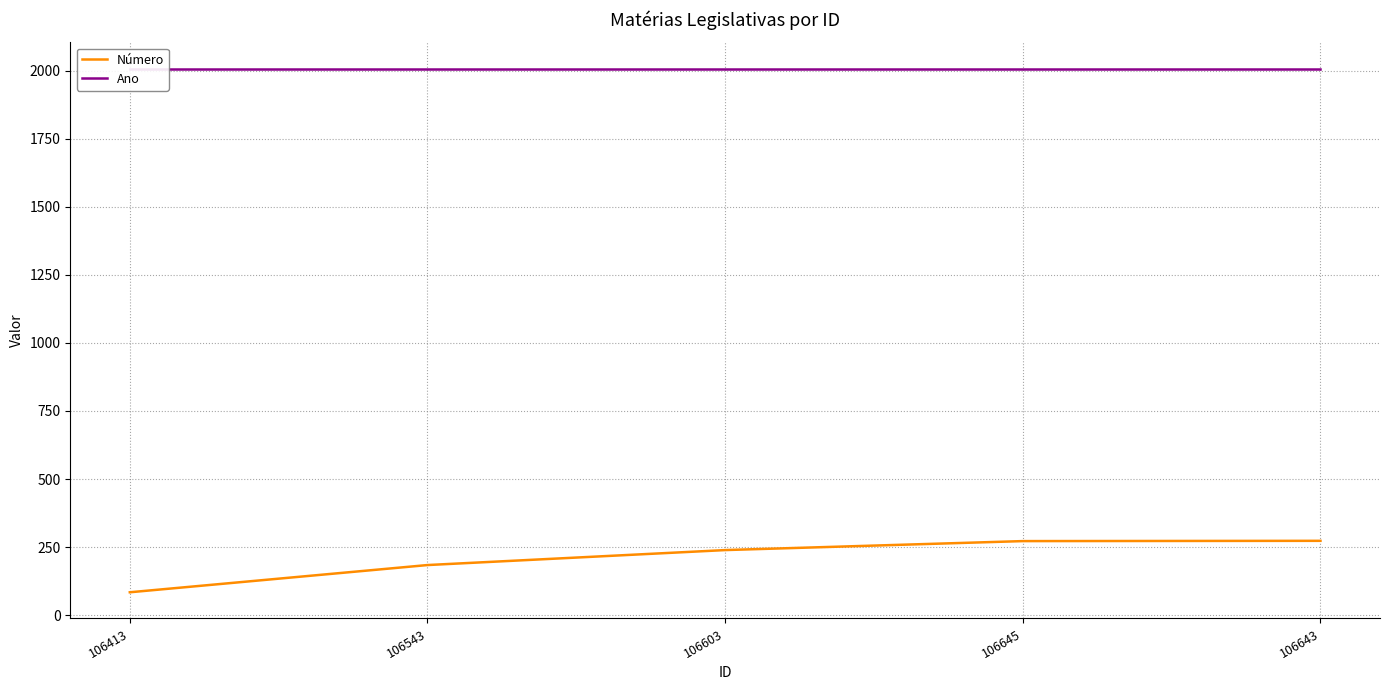

Which series has the widest spread of values?

Número